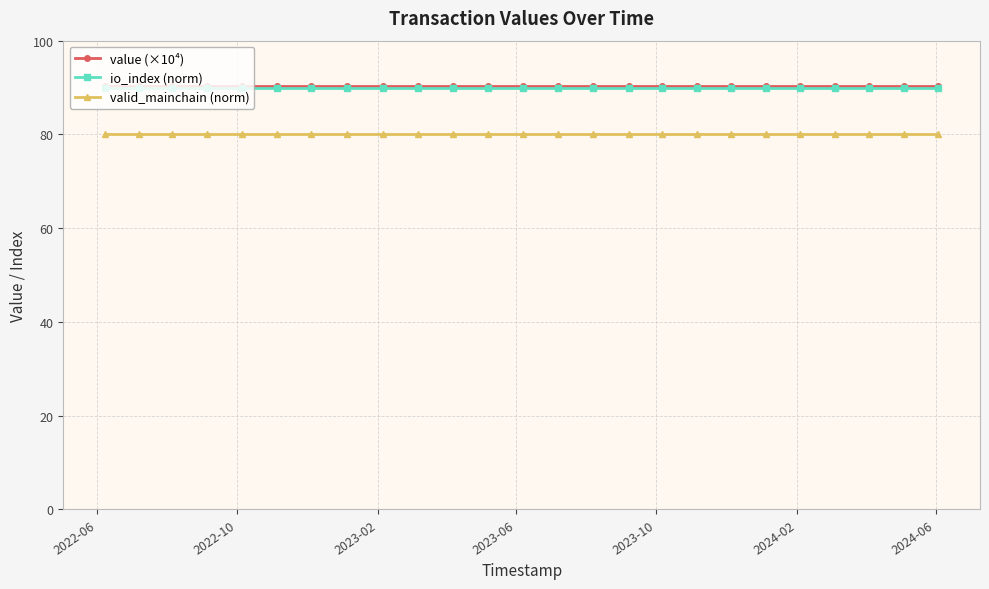

At how many categories does at least one series exceed 86?

25